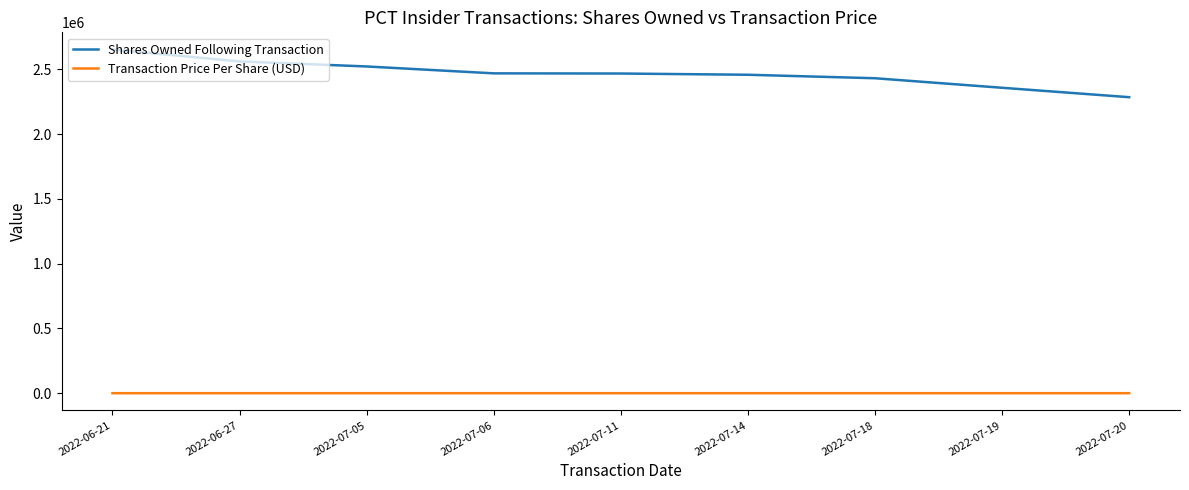

Which series has the largest range (max minus min)?

Shares Owned Following Transaction